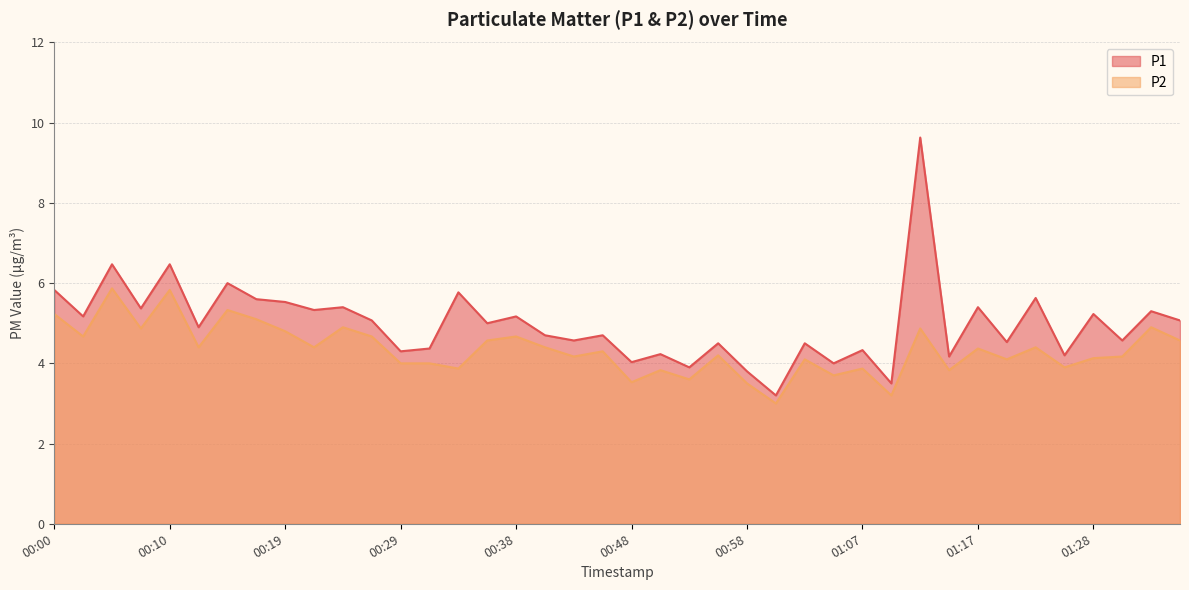

What is the minimum value shown in the chart?

3.0